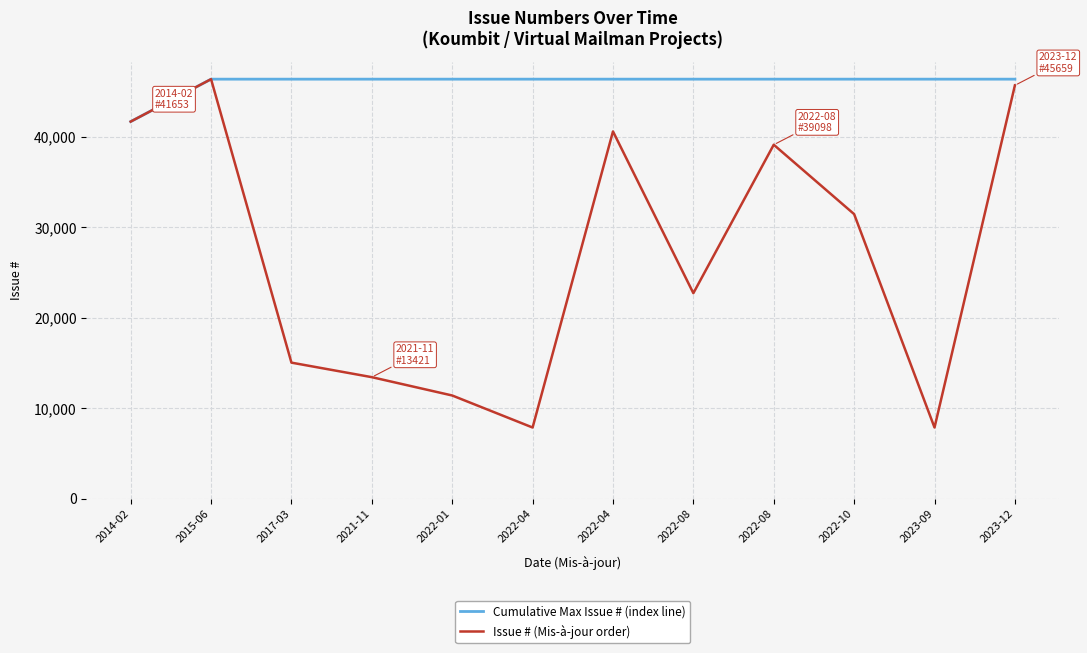

What are all the series names shown in the legend?

Cumulative Max Issue # (index line), Issue # (Mis-à-jour order)